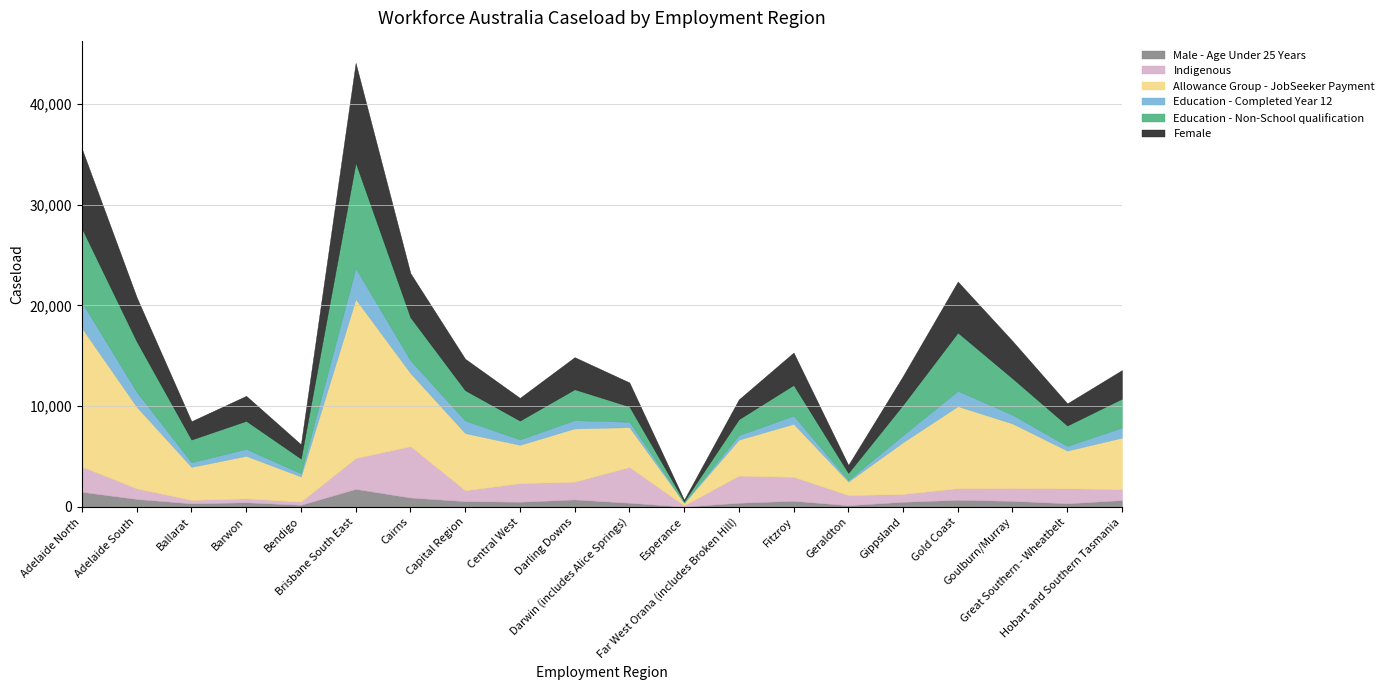

What is the label of the 16th point from the left?

Gippsland